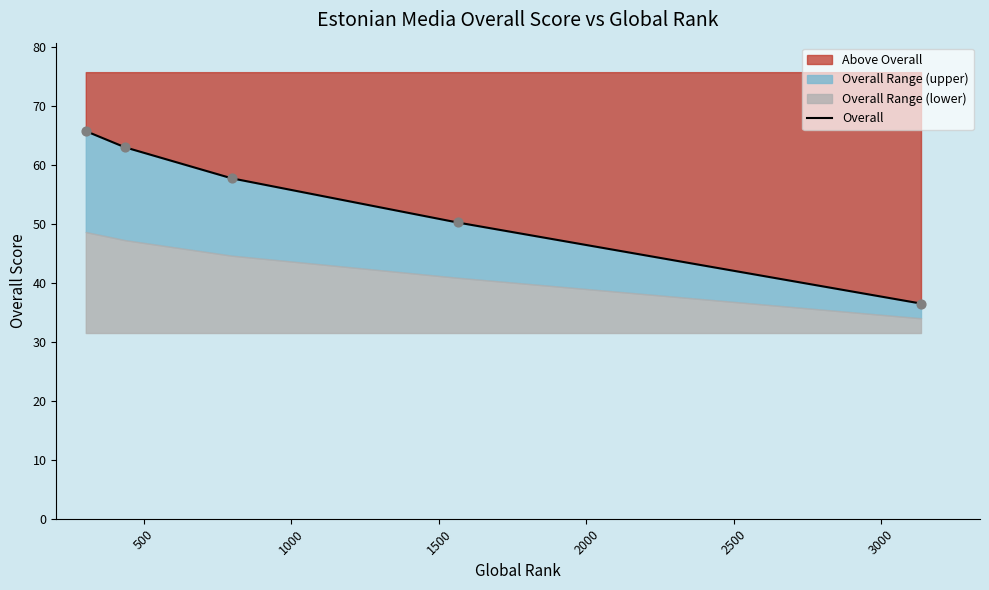

Which has a higher value, 2000 or 1500?

1500